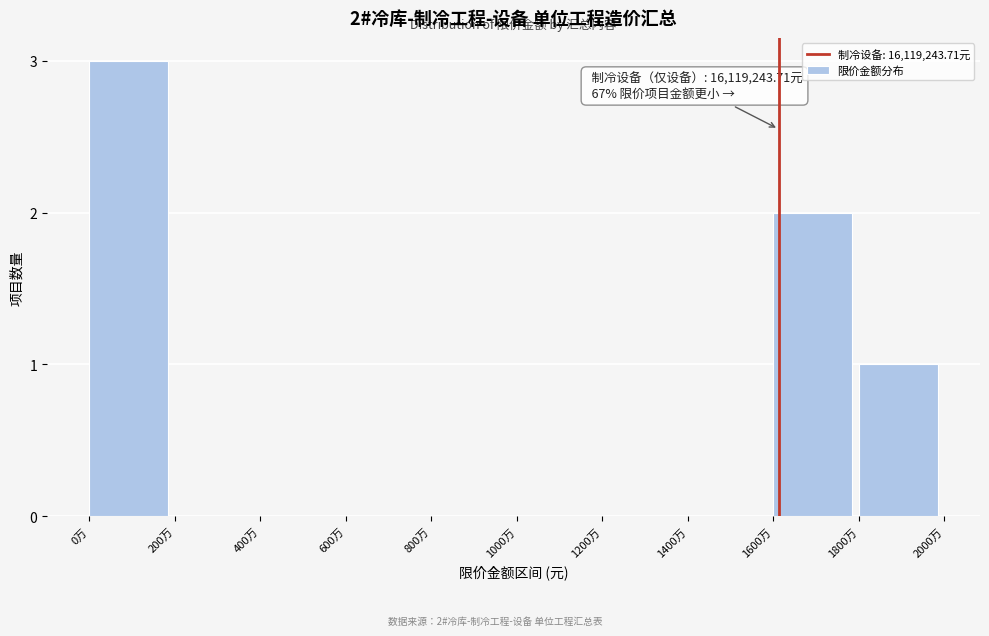

Reading right to left, transcribe all the data shown in this chart.

1800万=1	1600万=2	1400万=0	1200万=0	1000万=0	800万=0	600万=0	400万=0	200万=0	0万=3